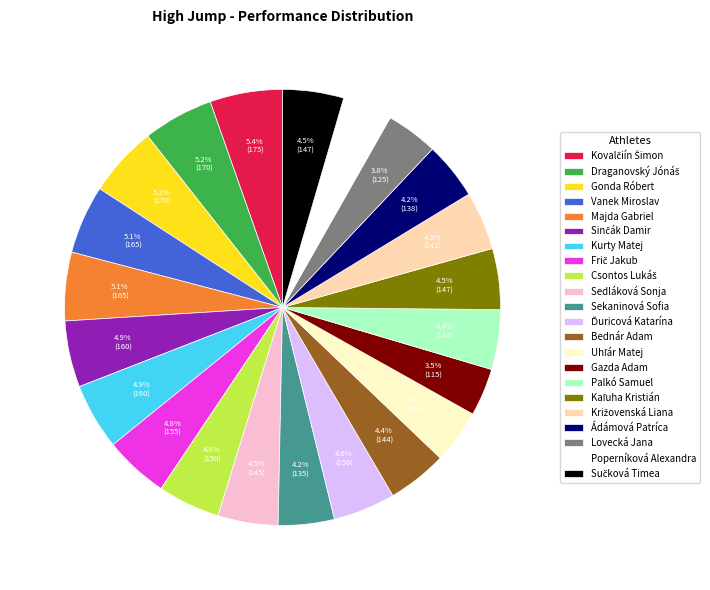

Do Majda Gabriel and Palkó Samuel together represent more than half of the pie?

No